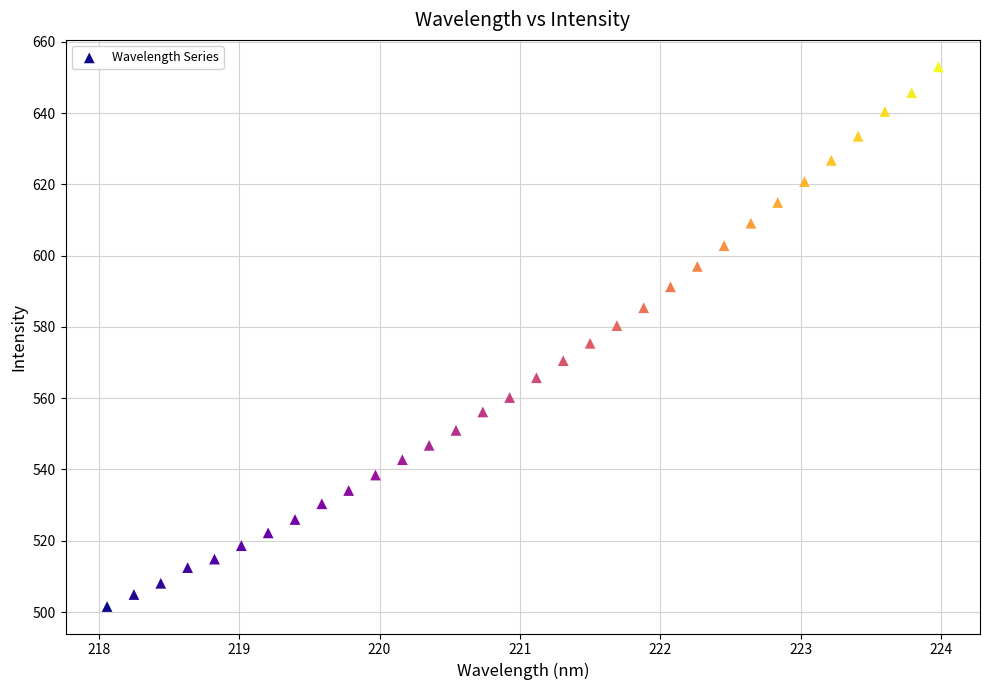

What is the range of Y values (max minus min)?

151.4